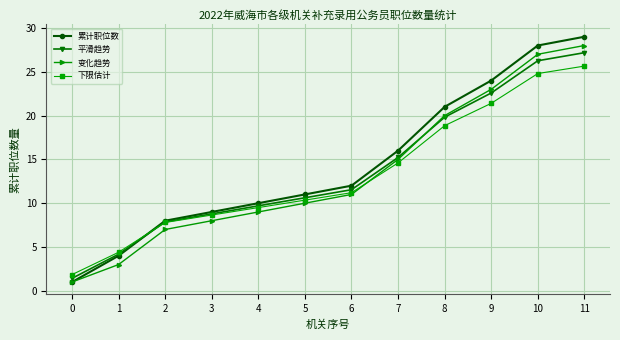

True or false: 变化趋势 and 下限估计 cross at least once.

True